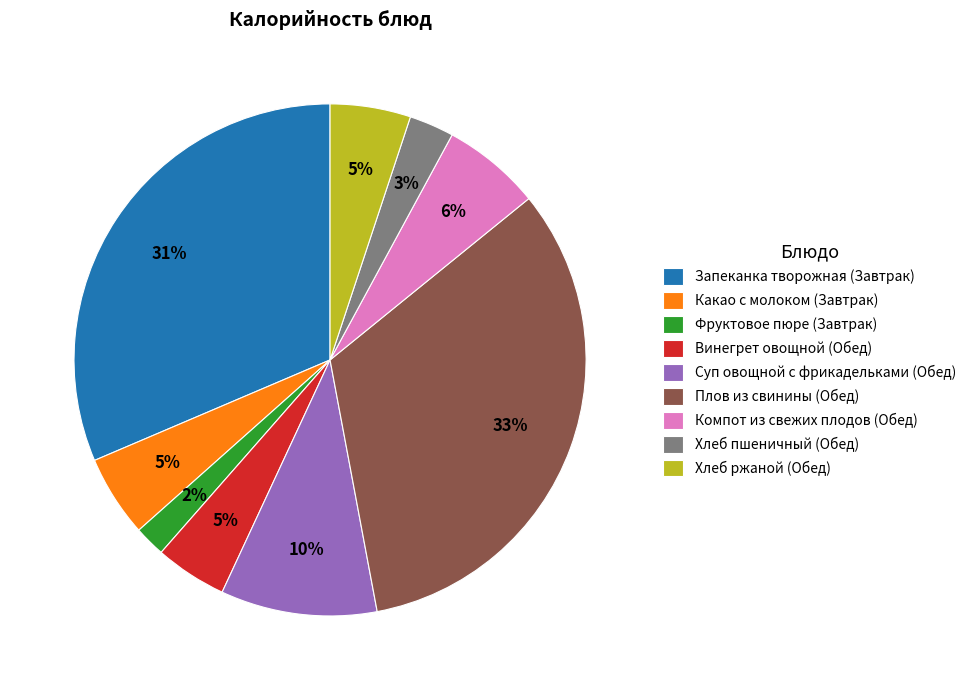

Is there a majority slice in this chart?

No